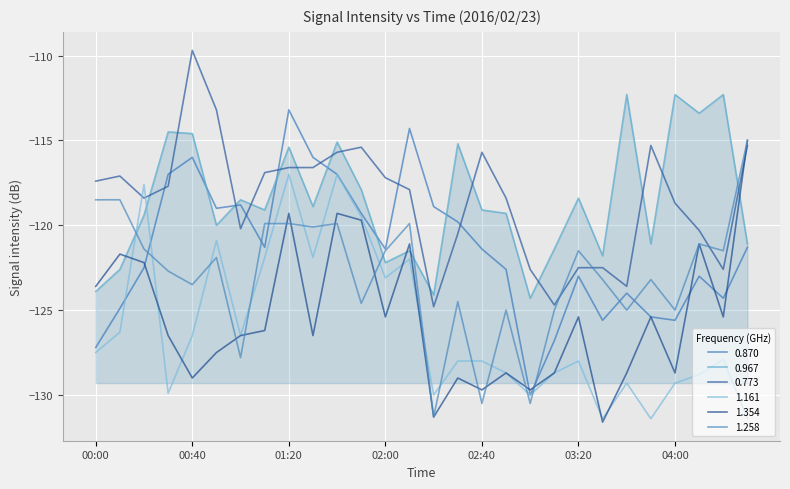

How many intersections are there between 0.967 and 1.354?

4